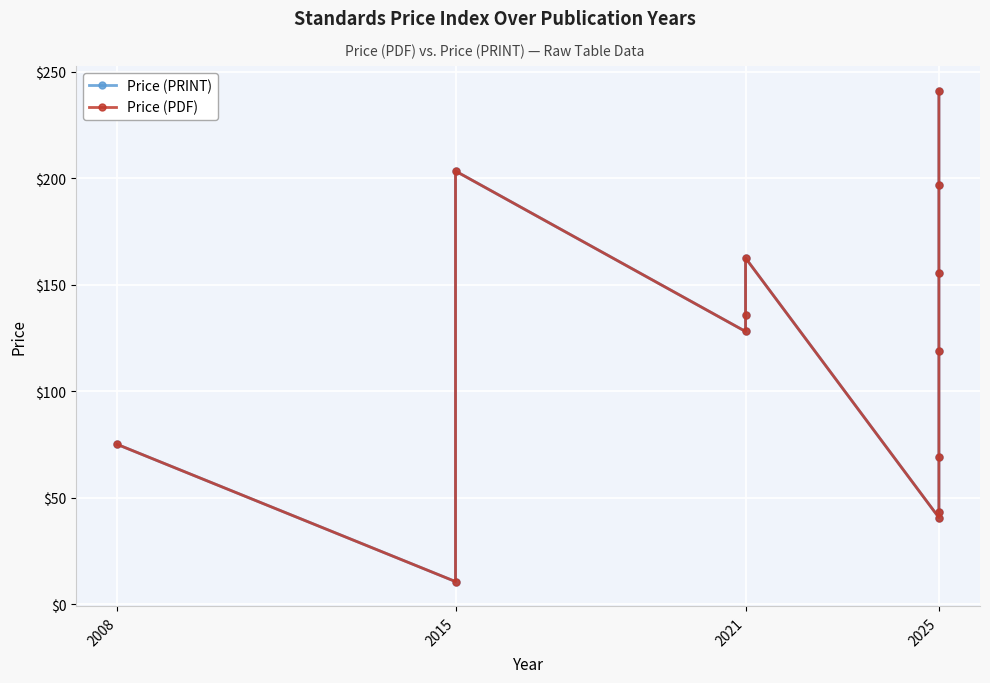

Which series has the widest spread of values?

Price (PRINT)